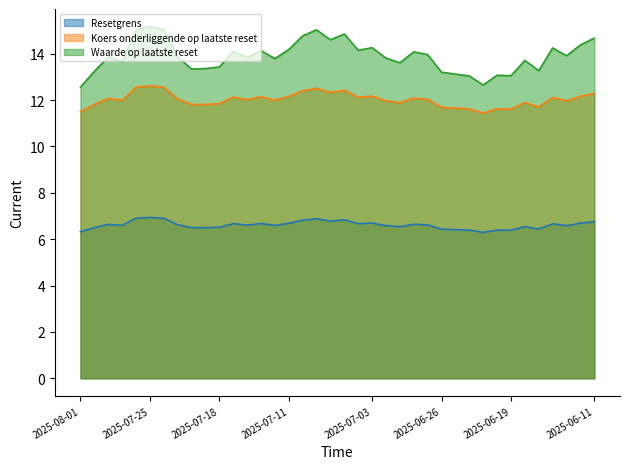

Reading left to right, what are all the values shown in this chart?

Resetgrens: 2025-08-01=6.3	2025-07-31=6.5	2025-07-30=6.6	2025-07-29=6.6	2025-07-28=6.9	2025-07-25=6.9	2025-07-24=6.9	2025-07-23=6.6	2025-07-22=6.5	2025-07-21=6.5	2025-07-18=6.5	2025-07-17=6.7	2025-07-16=6.6	2025-07-15=6.7	2025-07-14=6.6	2025-07-11=6.7	2025-07-10=6.8	2025-07-09=6.9	2025-07-08=6.8	2025-07-07=6.8	2025-07-04=6.7	2025-07-03=6.7	2025-07-02=6.6	2025-07-01=6.5	2025-06-30=6.6	2025-06-27=6.6	2025-06-26=6.4	2025-06-25=6.4	2025-06-24=6.4	2025-06-23=6.3	2025-06-20=6.4	2025-06-19=6.4	2025-06-18=6.5	2025-06-17=6.4	2025-06-16=6.7	2025-06-13=6.6	2025-06-12=6.7	2025-06-11=6.8
Koers onderliggende op laatste reset: 2025-08-01=11.5	2025-07-31=11.8	2025-07-30=12.1	2025-07-29=12.0	2025-07-28=12.6	2025-07-25=12.6	2025-07-24=12.6	2025-07-23=12.0	2025-07-22=11.8	2025-07-21=11.8	2025-07-18=11.8	2025-07-17=12.1	2025-07-16=12.0	2025-07-15=12.1	2025-07-14=12.0	2025-07-11=12.2	2025-07-10=12.4	2025-07-09=12.5	2025-07-08=12.3	2025-07-07=12.4	2025-07-04=12.1	2025-07-03=12.2	2025-07-02=12.0	2025-07-01=11.9	2025-06-30=12.1	2025-06-27=12.0	2025-06-26=11.7	2025-06-25=11.7	2025-06-24=11.6	2025-06-23=11.4	2025-06-20=11.6	2025-06-19=11.6	2025-06-18=11.9	2025-06-17=11.7	2025-06-16=12.1	2025-06-13=12.0	2025-06-12=12.2	2025-06-11=12.3
Waarde op laatste reset: 2025-08-01=12.6	2025-07-31=13.2	2025-07-30=13.9	2025-07-29=13.7	2025-07-28=15.0	2025-07-25=15.2	2025-07-24=15.0	2025-07-23=13.9	2025-07-22=13.3	2025-07-21=13.4	2025-07-18=13.4	2025-07-17=14.1	2025-07-16=13.8	2025-07-15=14.1	2025-07-14=13.8	2025-07-11=14.2	2025-07-10=14.8	2025-07-09=15.0	2025-07-08=14.6	2025-07-07=14.8	2025-07-04=14.2	2025-07-03=14.3	2025-07-02=13.8	2025-07-01=13.6	2025-06-30=14.1	2025-06-27=14.0	2025-06-26=13.2	2025-06-25=13.1	2025-06-24=13.0	2025-06-23=12.7	2025-06-20=13.1	2025-06-19=13.1	2025-06-18=13.7	2025-06-17=13.3	2025-06-16=14.2	2025-06-13=13.9	2025-06-12=14.4	2025-06-11=14.7